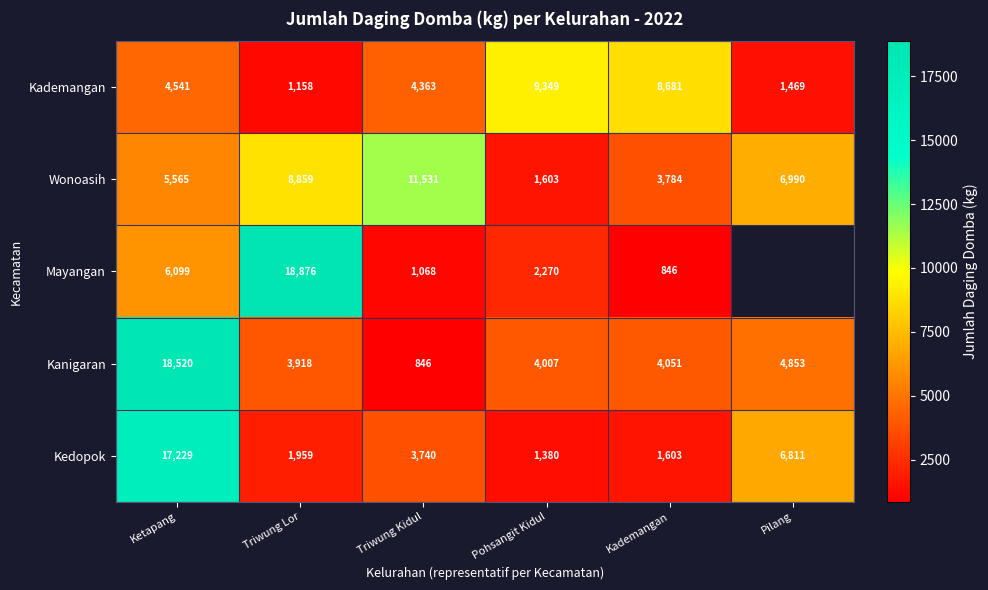

At how many categories does at least one series exceed 10569?

3